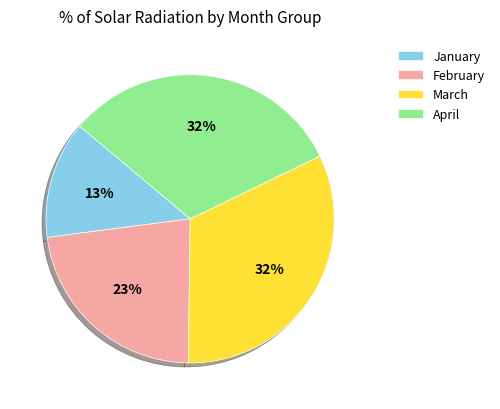

The April slice represents 32% of the pie. True or false?

True